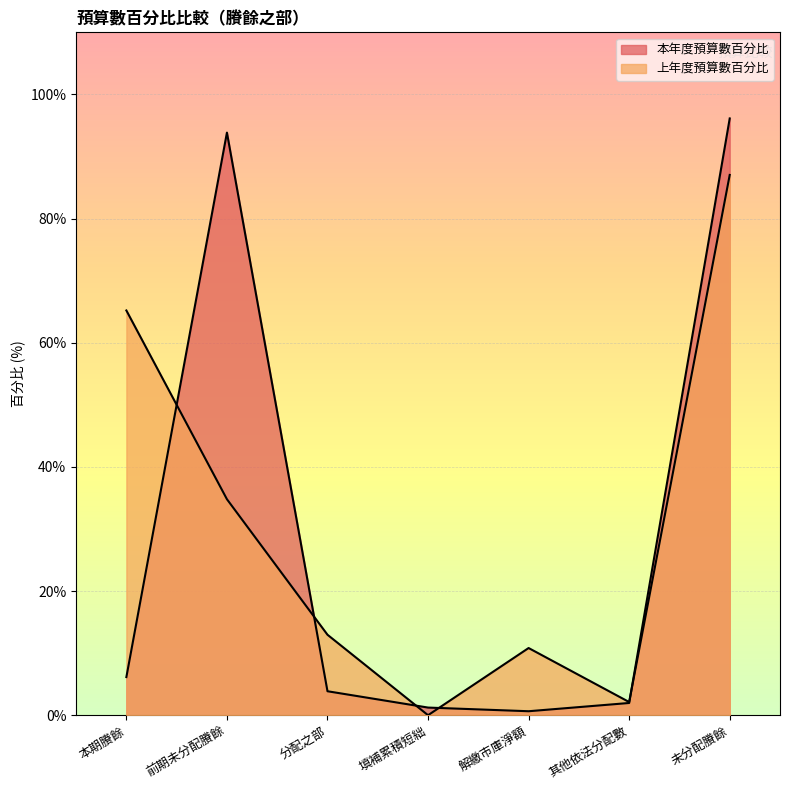

After their last crossing, which series has the higher values: 本年度預算數百分比 or 上年度預算數百分比?

本年度預算數百分比